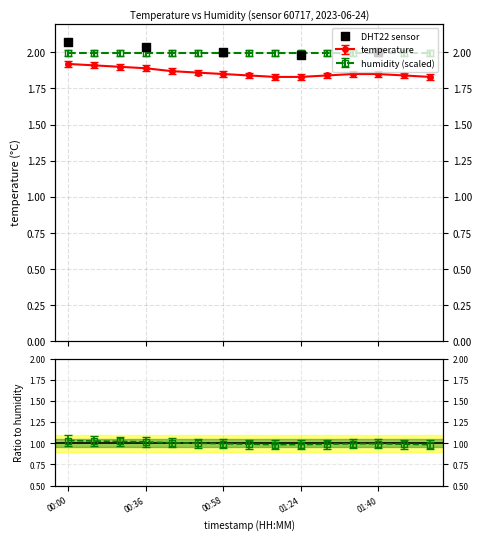

What is the change in value from 00:00 to 00:58?

-0.1